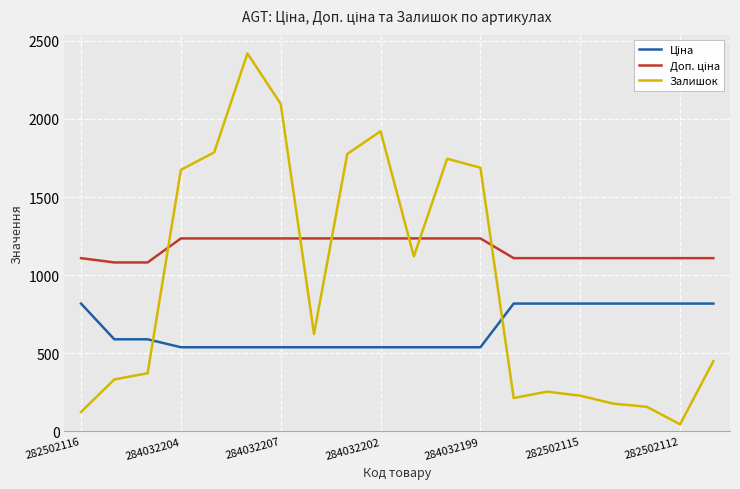

Which series has the largest range (max minus min)?

Залишок